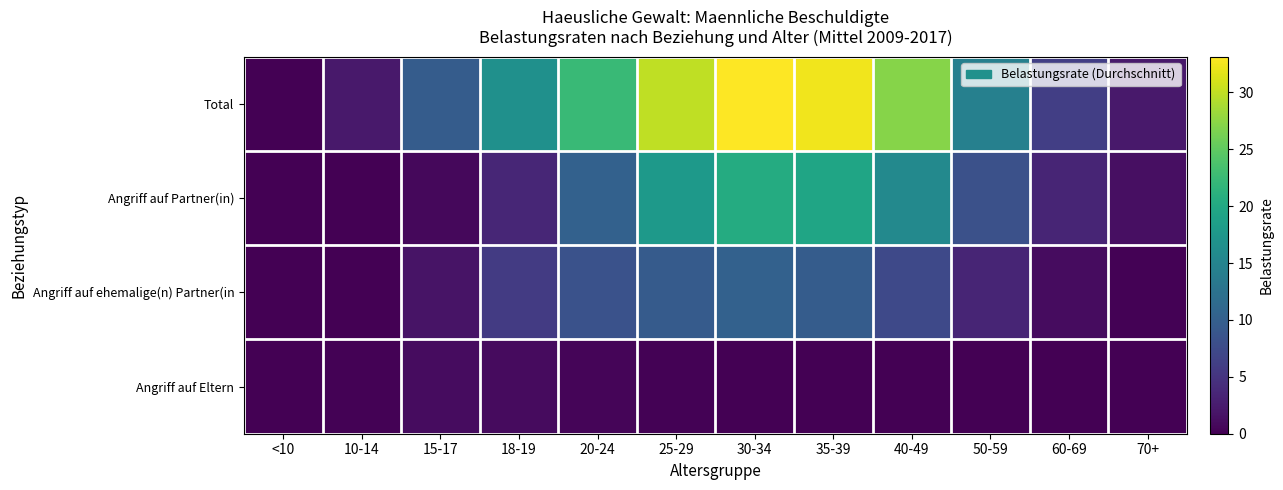

What is the spread (max minus min) of values at 18-19?

15.7